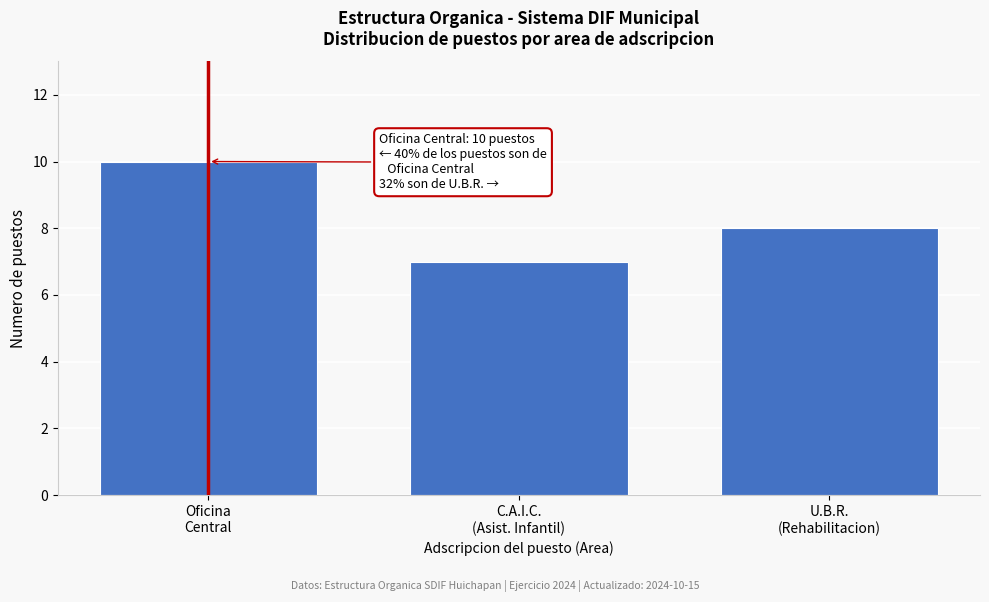

Reading left to right, extract all data points from this chart.

10	7	8